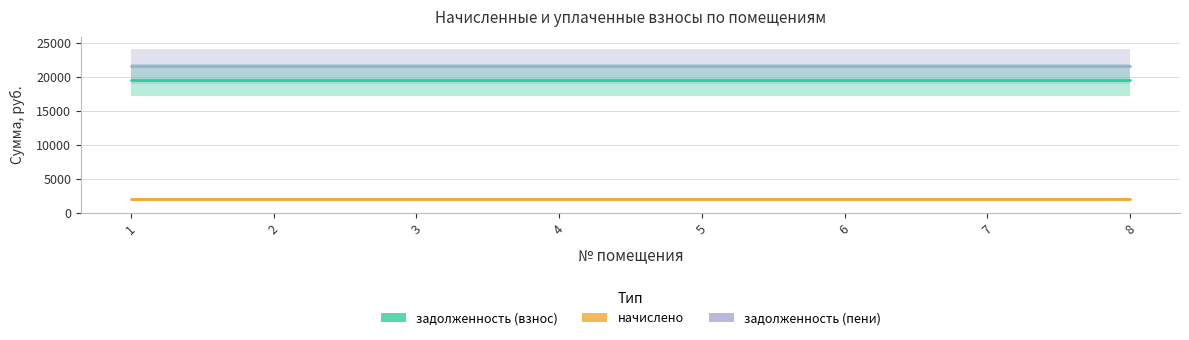

Which series has the widest spread of values?

задолженность (взнос)